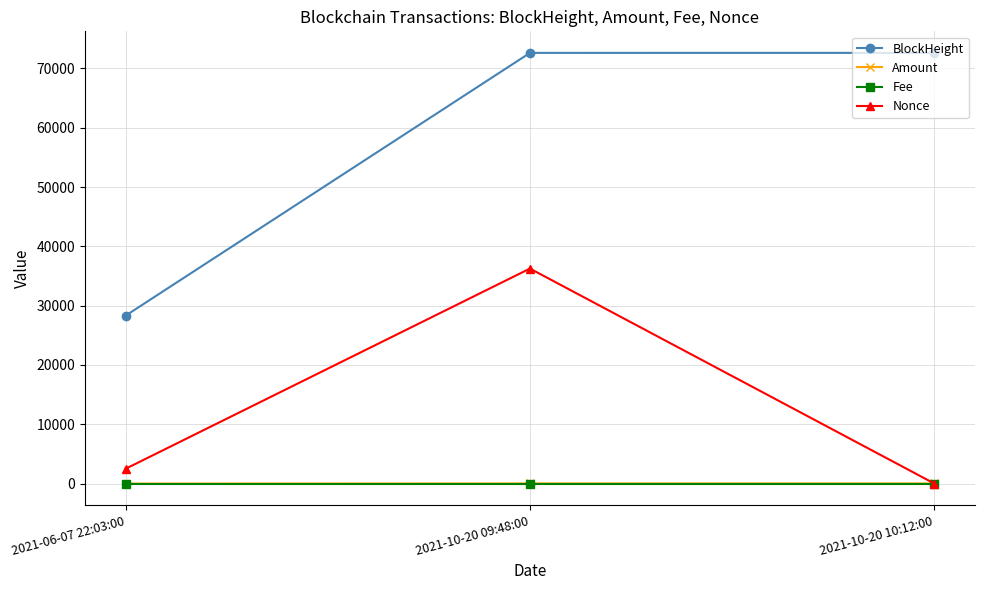

The Nonce series shows 0.0 at 2021-10-20 10:12:00. True or false?

True